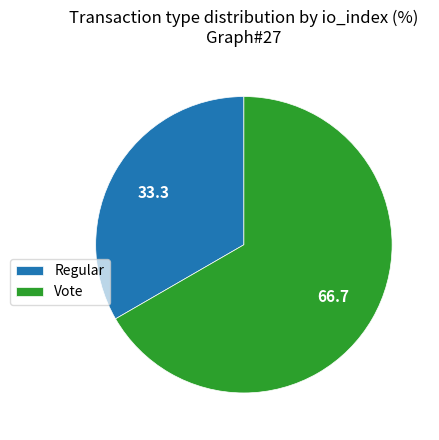

How many segments does this pie chart have?

2